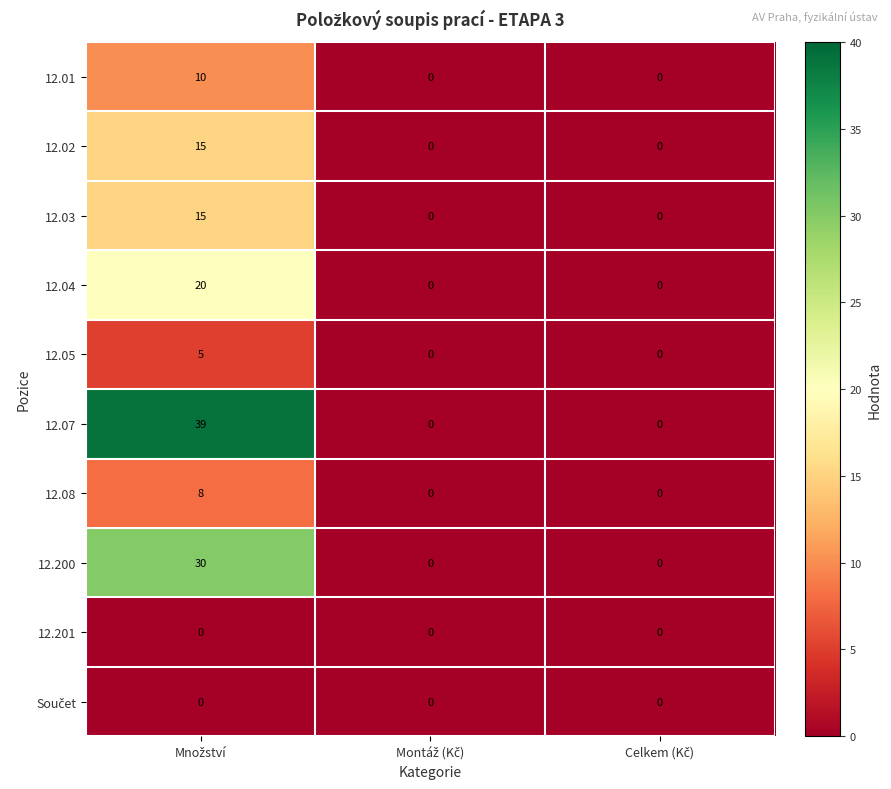

What is the highest value of the 12.07 series?

39